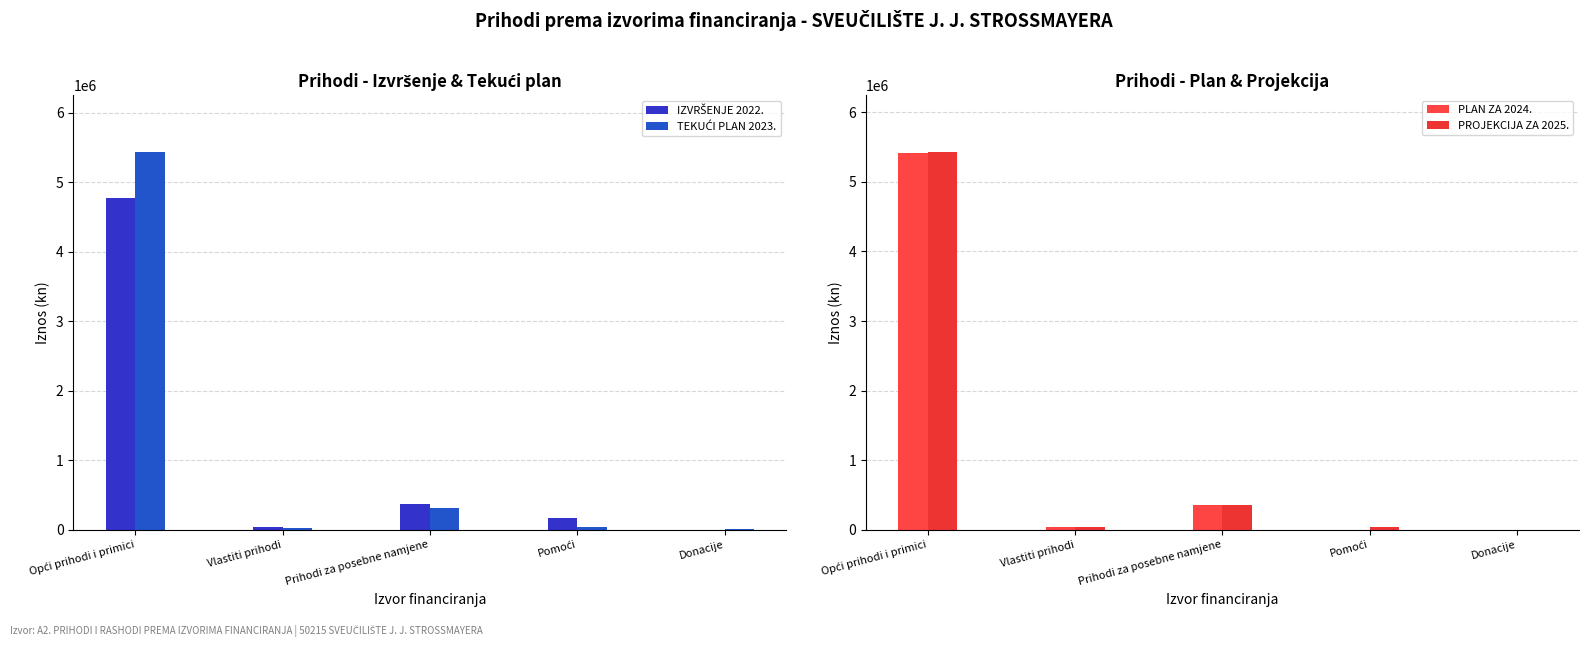

What is the label of the 3rd bar from the left?

Prihodi za posebne namjene